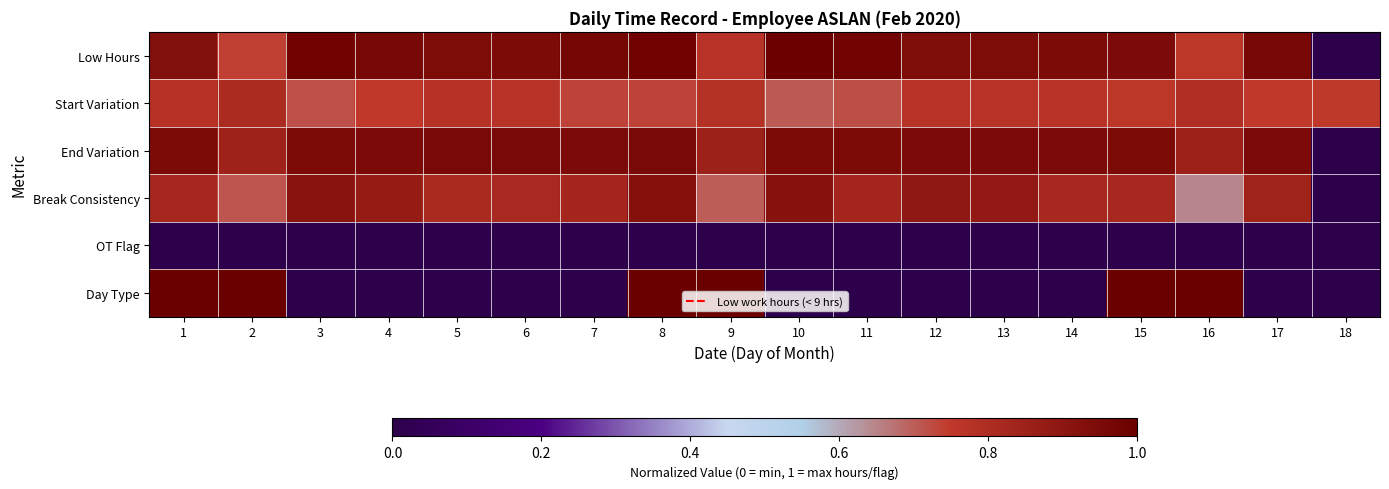

What is the spread (max minus min) of values at 1?

1.0